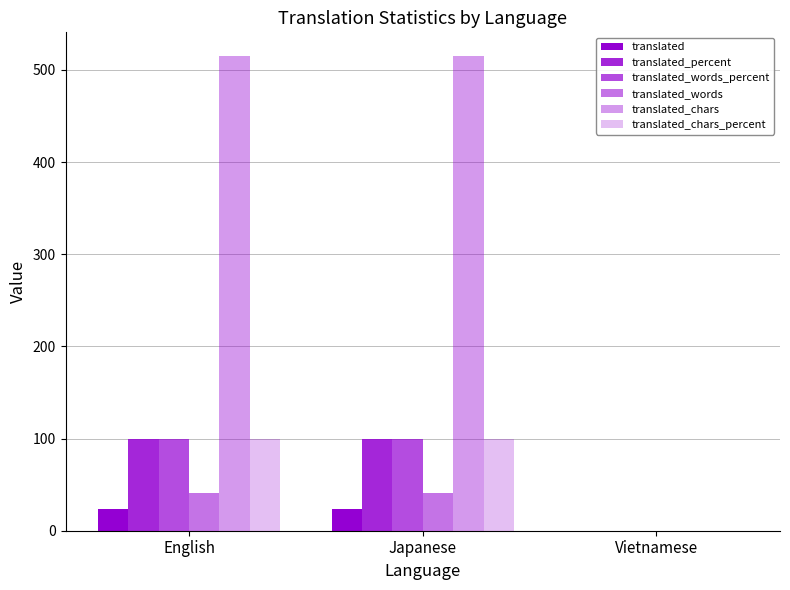

What is the label of the 1st bar from the left?

English